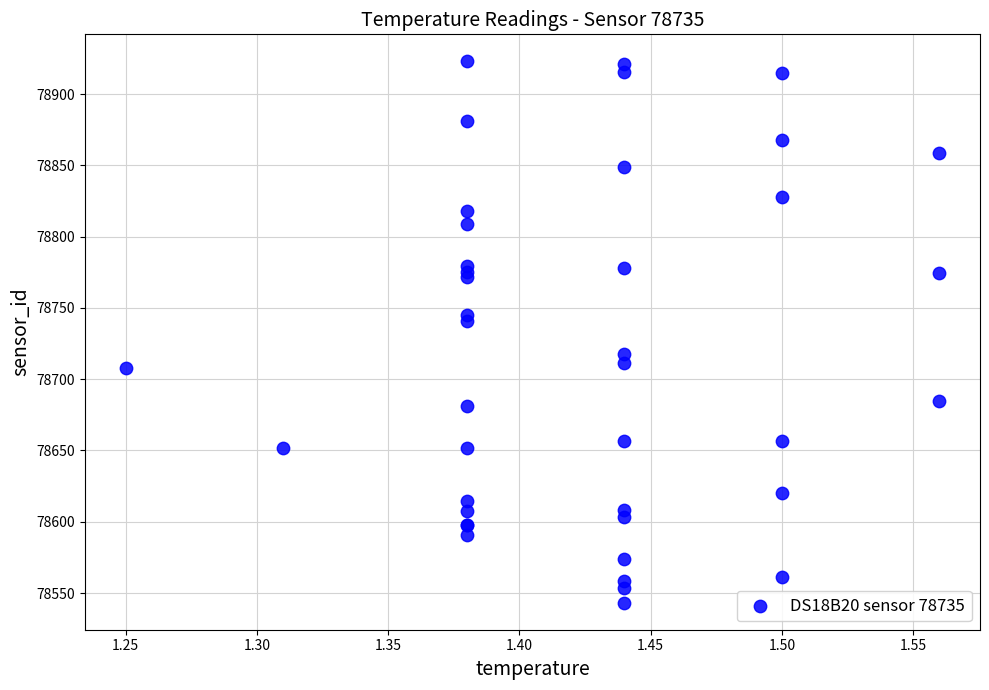

What Y value in the scatter plot is closest to 78733?

78740.7